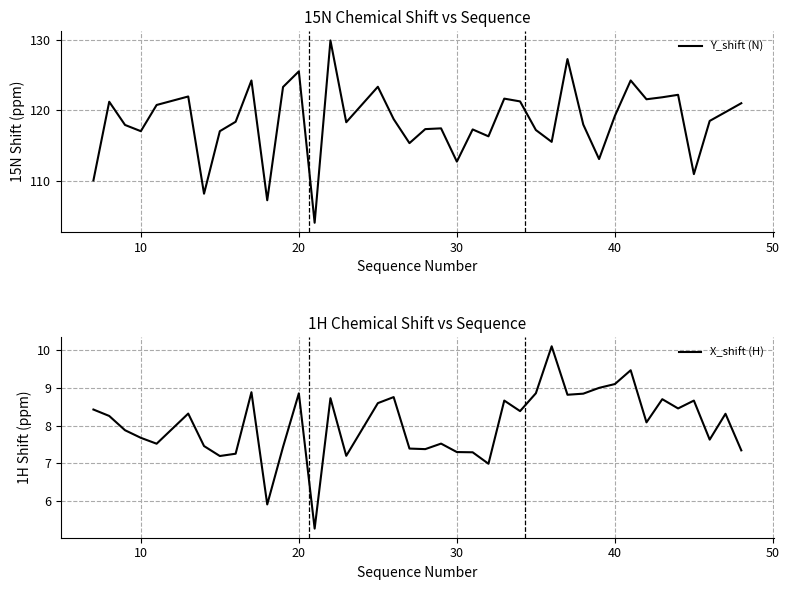

What is the maximum value for Y_shift (N)?

129.9